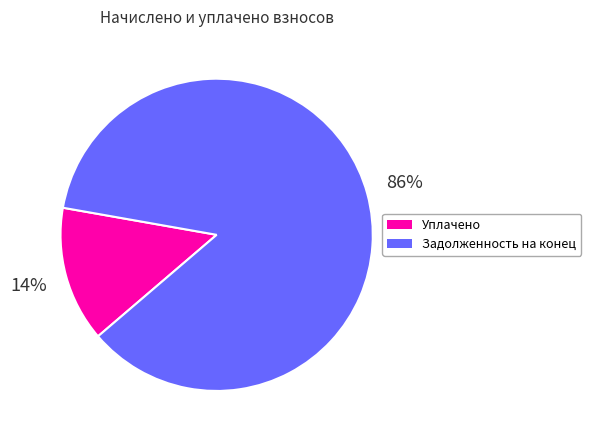

To the nearest percent, what is the difference between the largest and smallest slice percentages?

72%